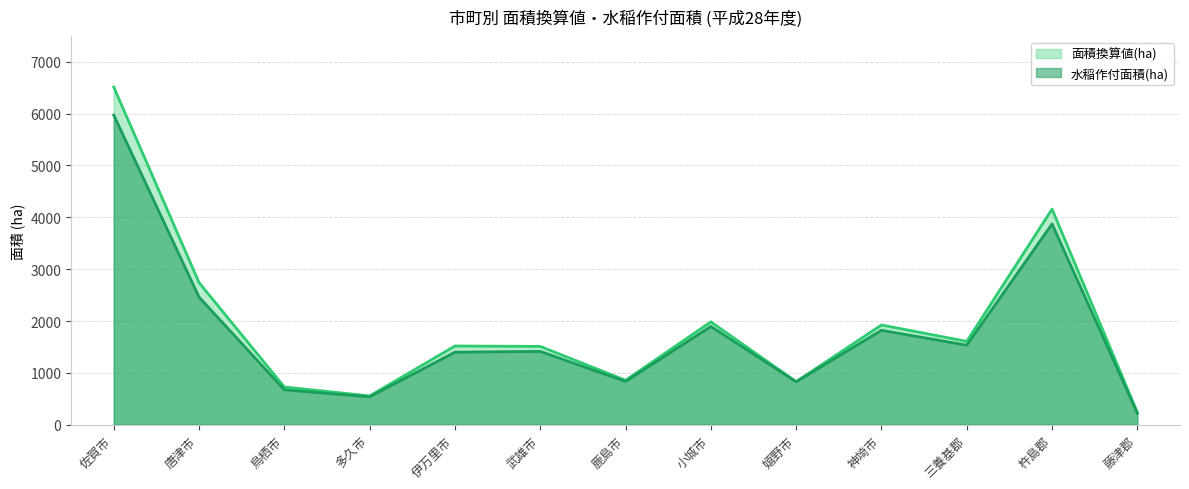

Between 小城市 and 杵島郡, which series saw the biggest shift?

面積換算値(ha)